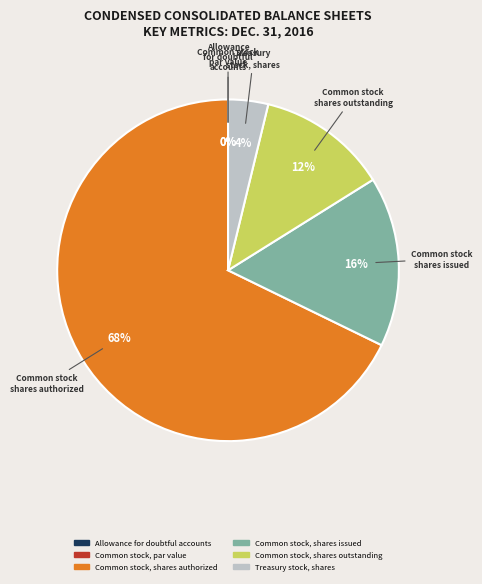

Is Common stock, par value the majority of the pie?

No